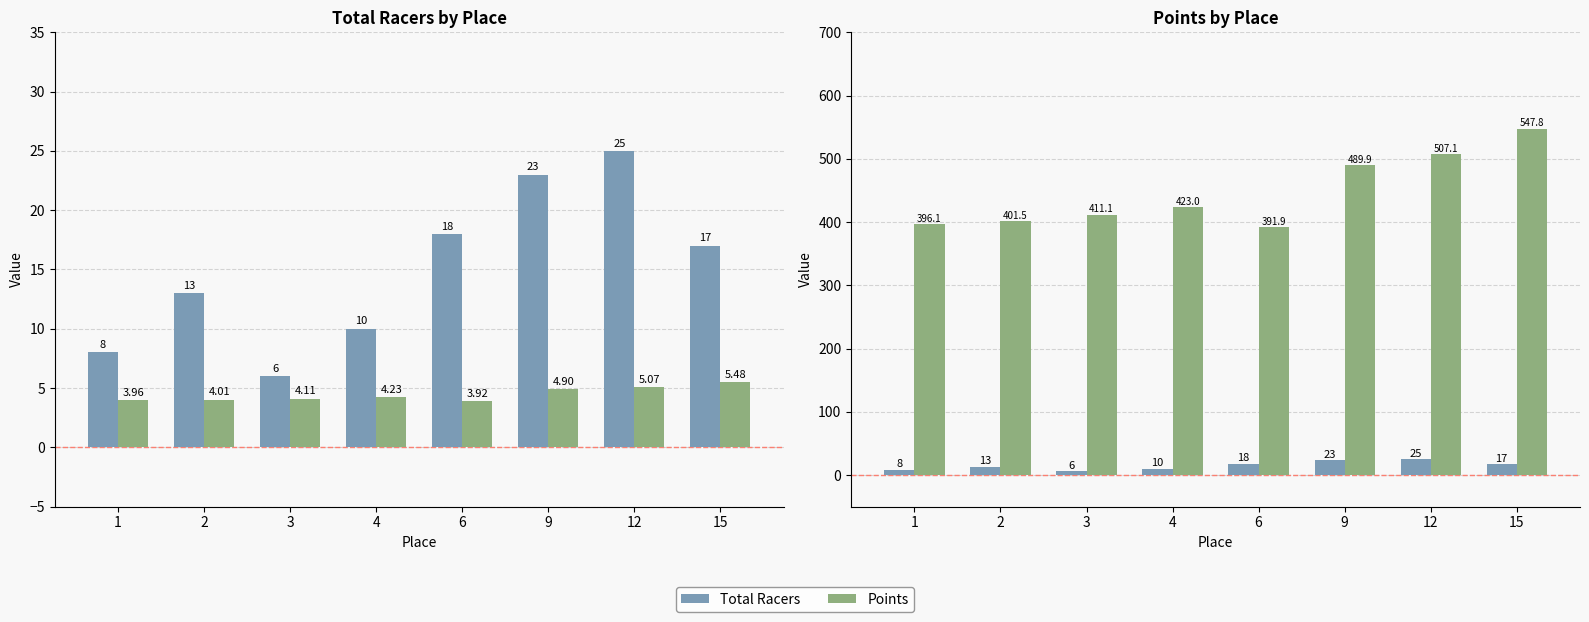

How many data points does each series have?

8